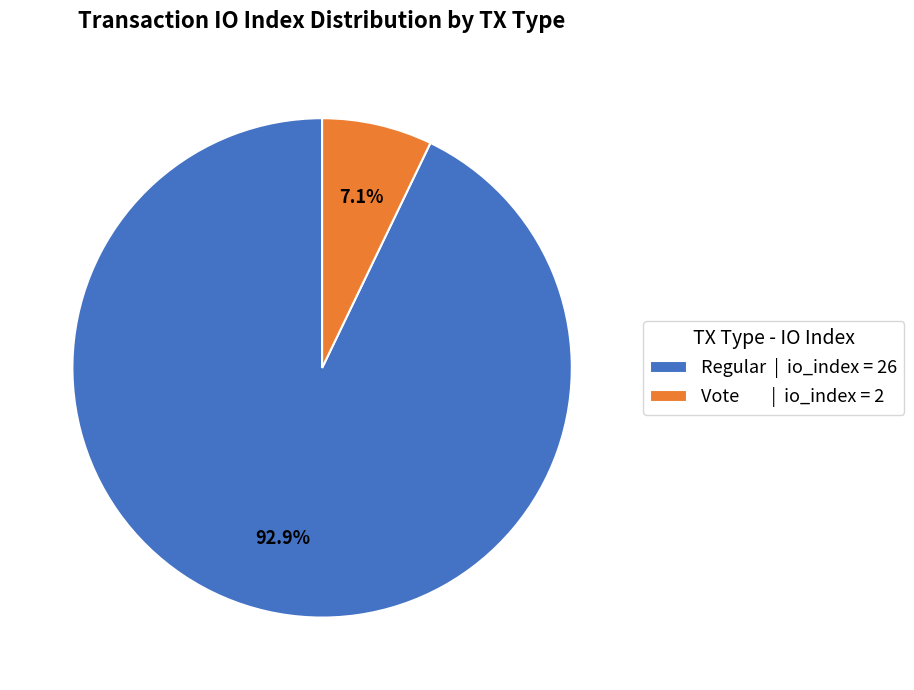

How many segments does this pie chart have?

2